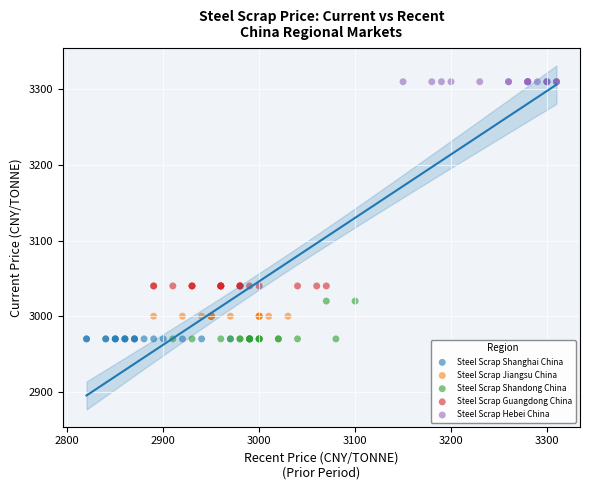

Which series reaches the maximum Y coordinate?

Steel Scrap Hebei China